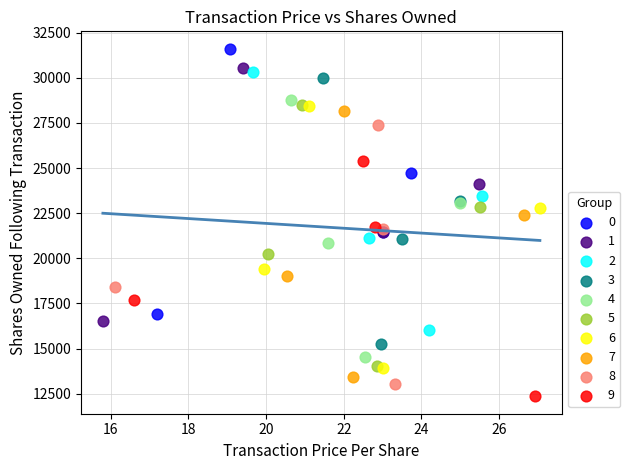

Which series has the largest Y range (max minus min)?

3